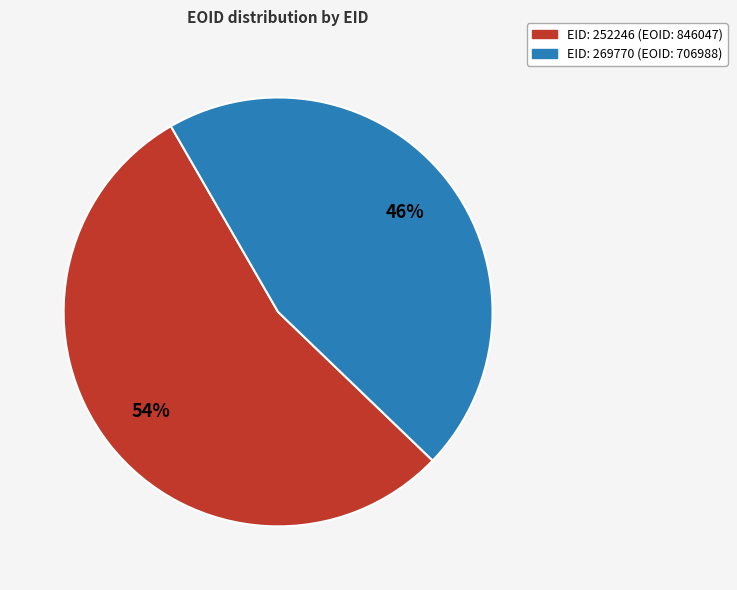

To the nearest percent, what is the average slice percentage?

50%